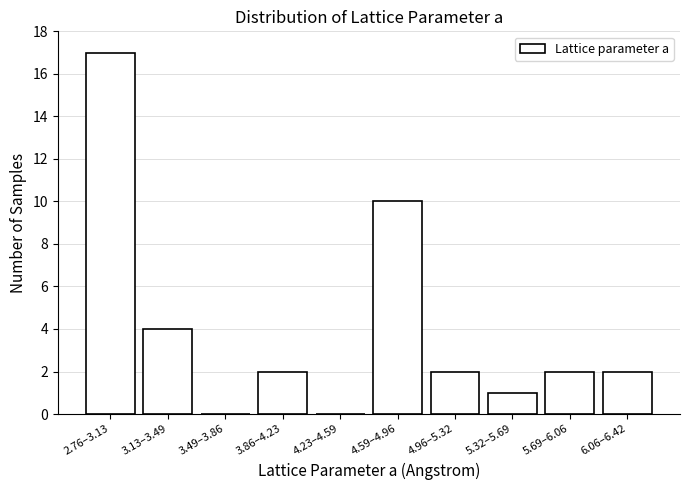

Reading right to left, extract all data points from this chart.

6.06–6.42=2	5.69–6.06=2	5.32–5.69=1	4.96–5.32=2	4.59–4.96=10	4.23–4.59=0	3.86–4.23=2	3.49–3.86=0	3.13–3.49=4	2.76–3.13=17